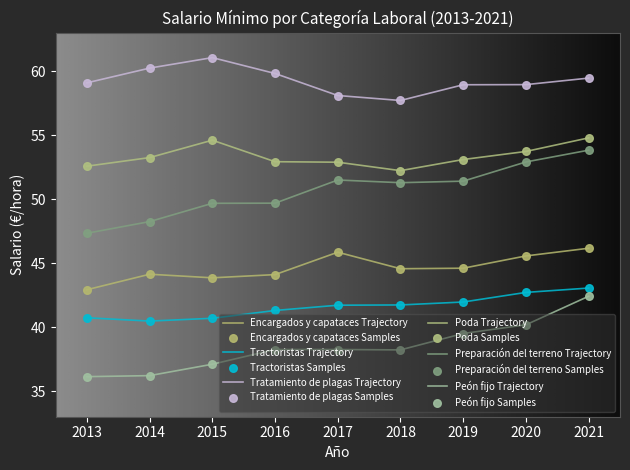

Is this an area chart (filled region under the line)?

No